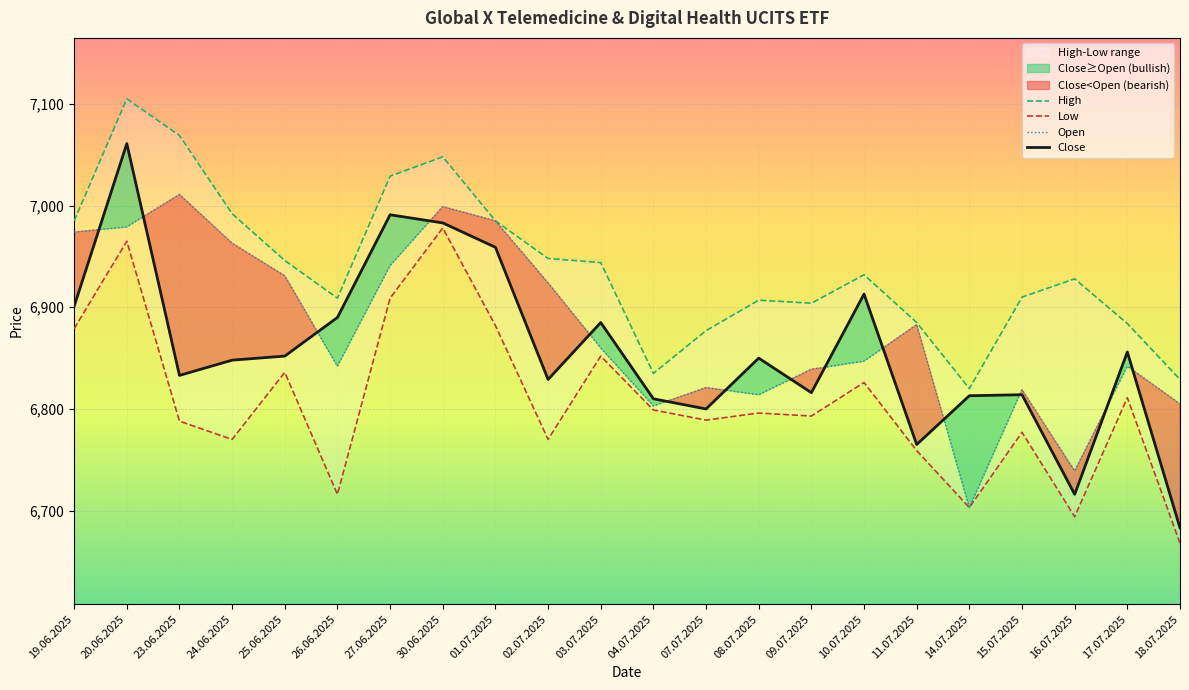

Rank the series by their average value, from lowest to highest.

Low, Close, Open, High